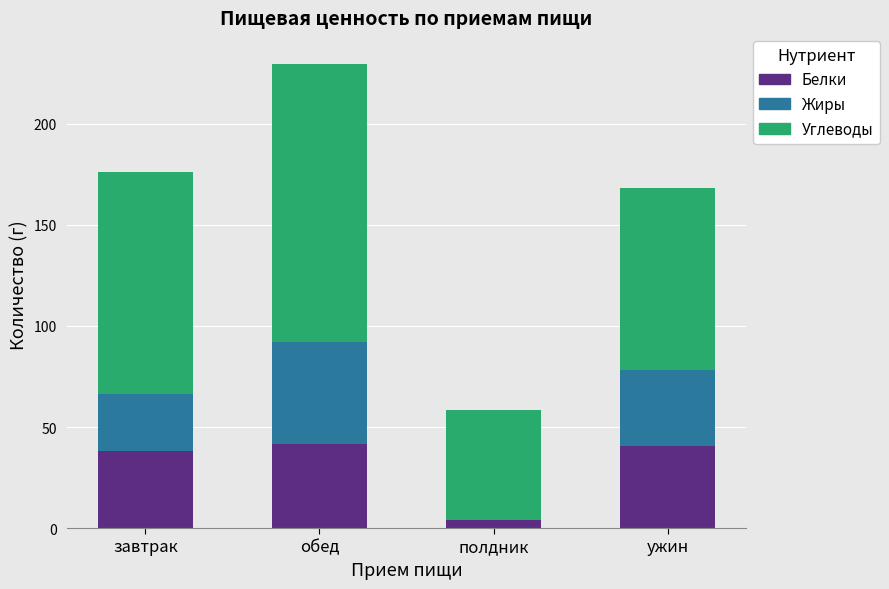

The Белки series shows 66.6 at обед. True or false?

False